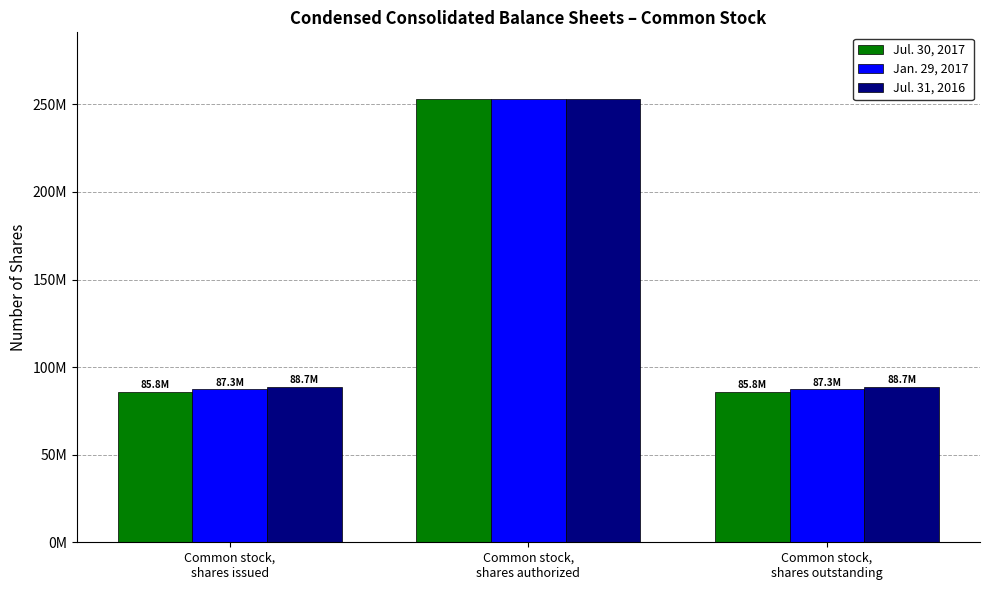

What is the difference between the Jan. 29, 2017 values at Common stock,
shares authorized and Common stock,
shares issued?

165800000